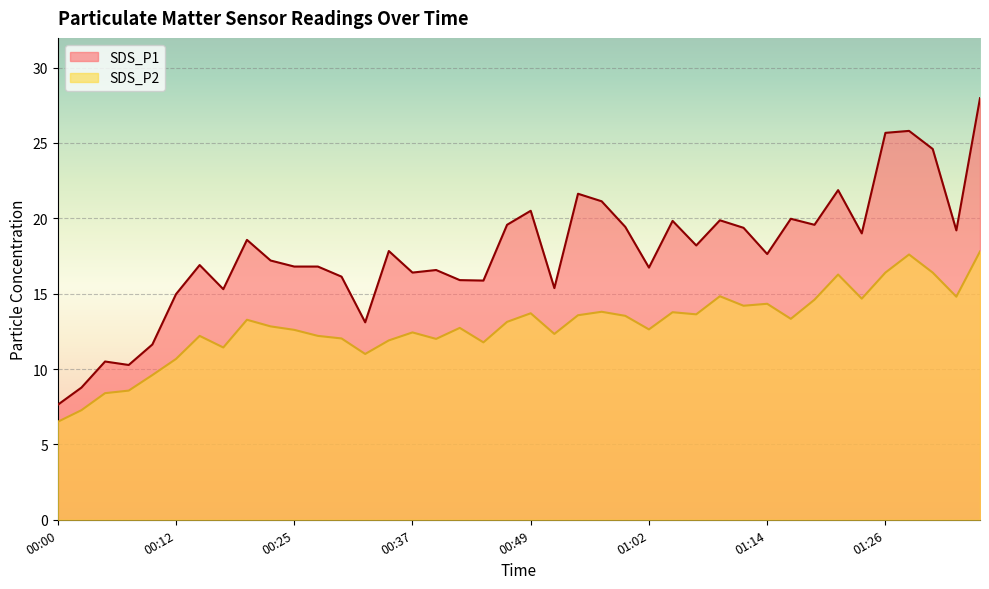

Is the value of SDS_P1 at 00:22 greater than the value of SDS_P2 at 00:40?

Yes